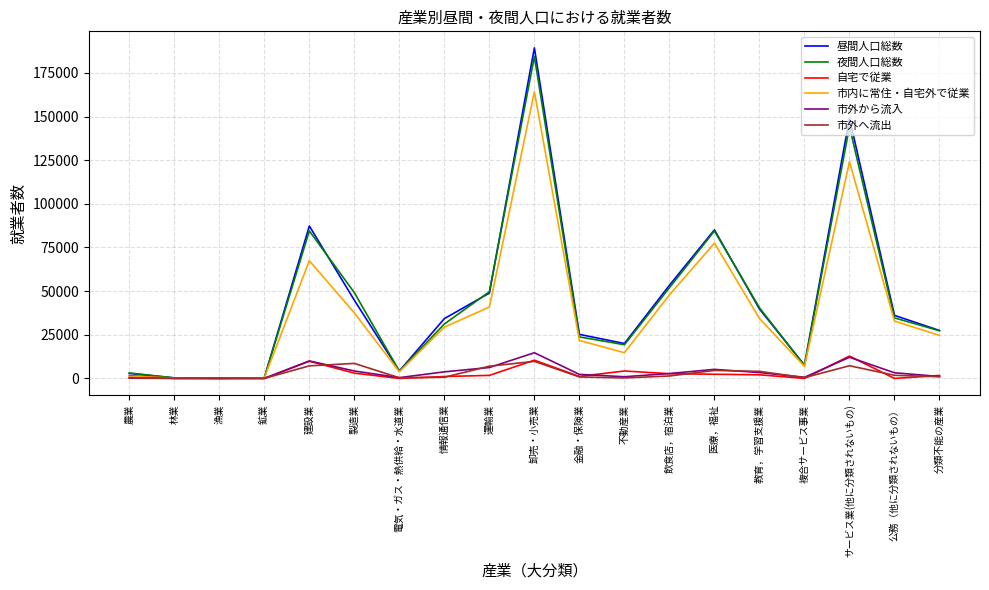

Which series has the widest spread of values?

昼間人口総数